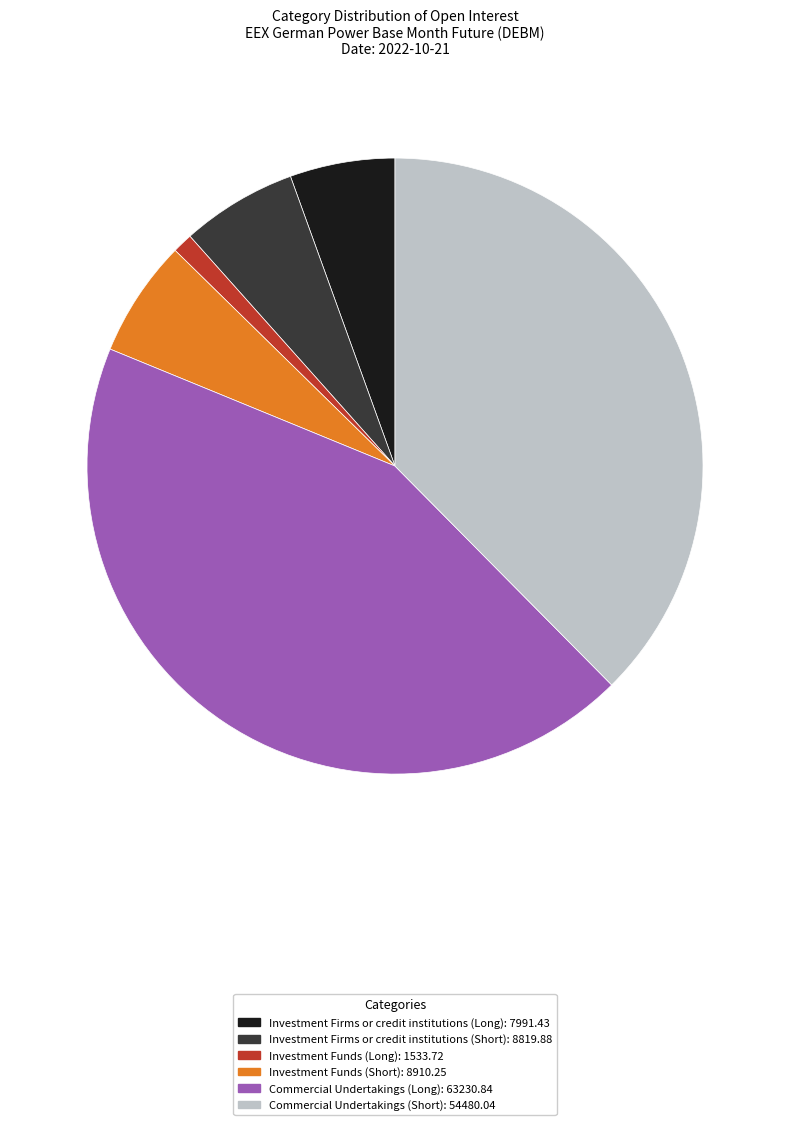

Is there any slice that represents more than half of the pie?

No